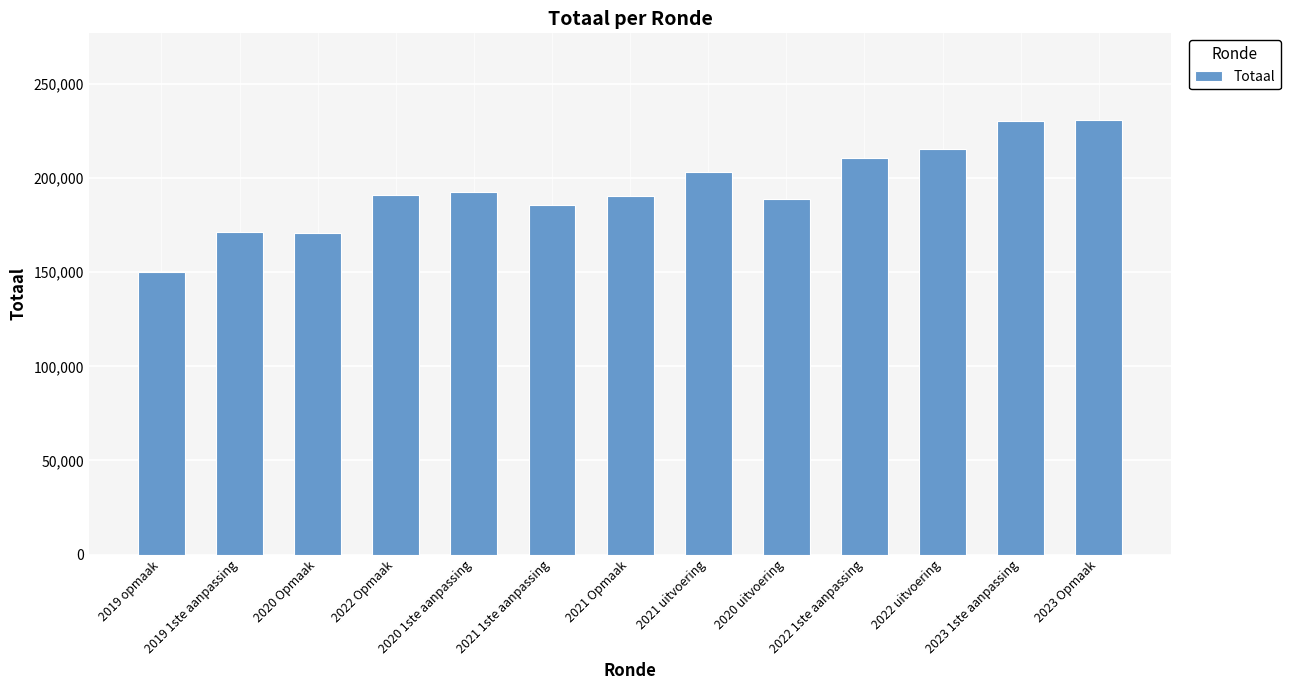

What is the difference between the values at 2022 Opmaak and 2023 1ste aanpassing?

39609